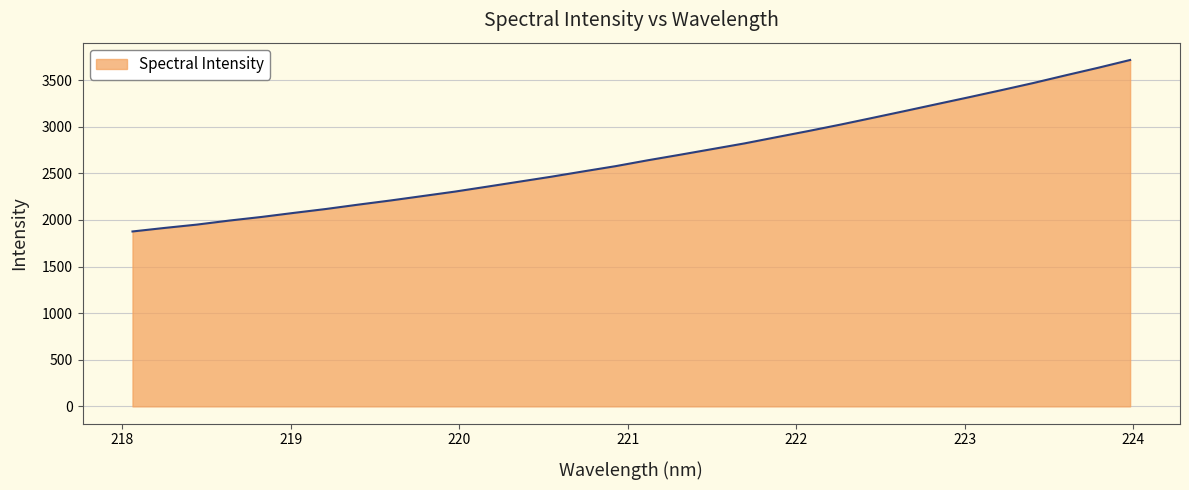

What is the greatest value displayed?

3716.3